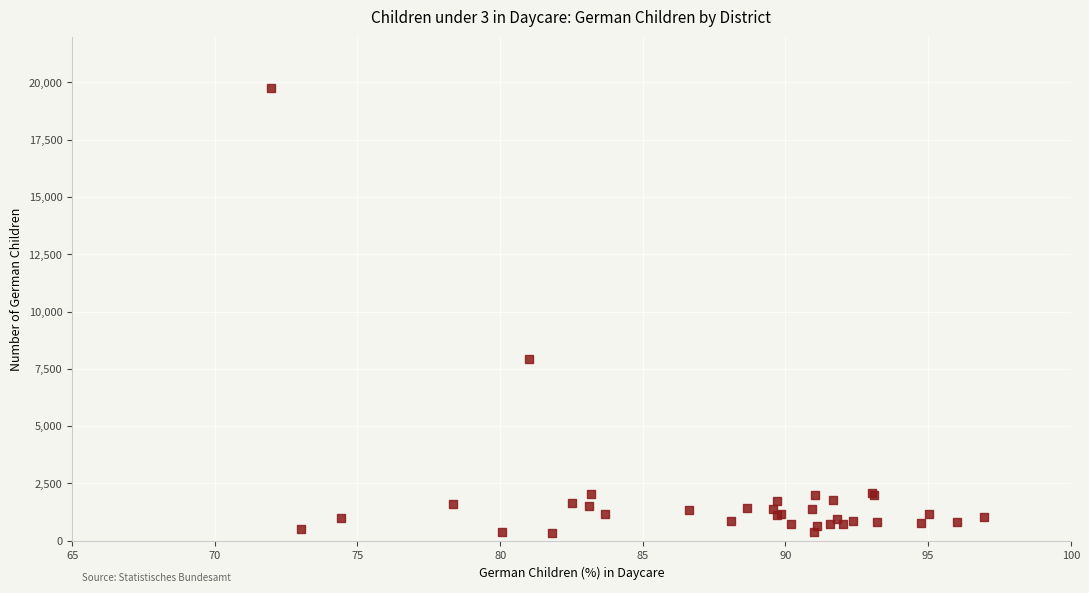

What Y value in the scatter plot is closest to 10047?

7919